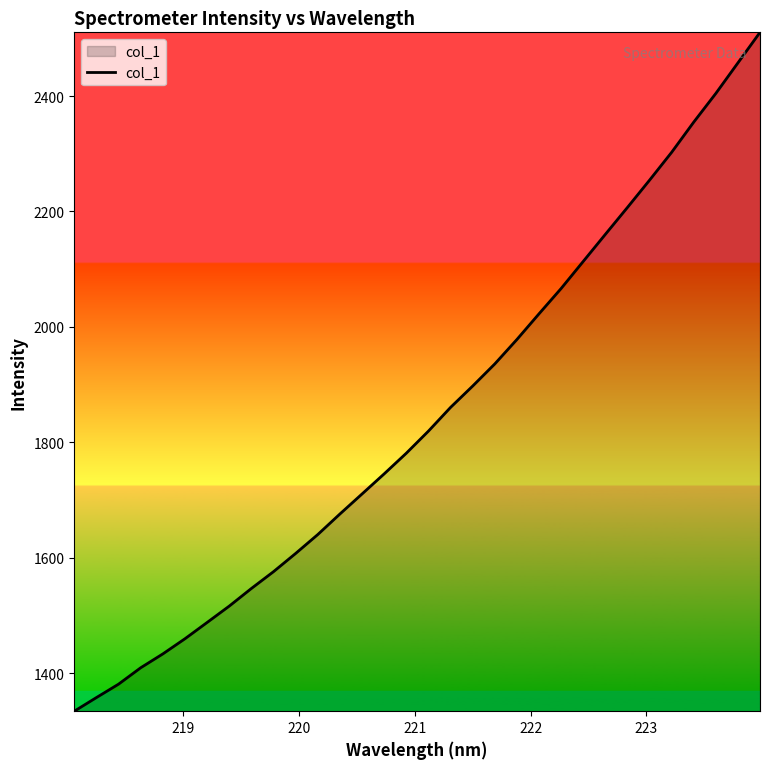

What is the minimum value shown in the chart?

1333.9